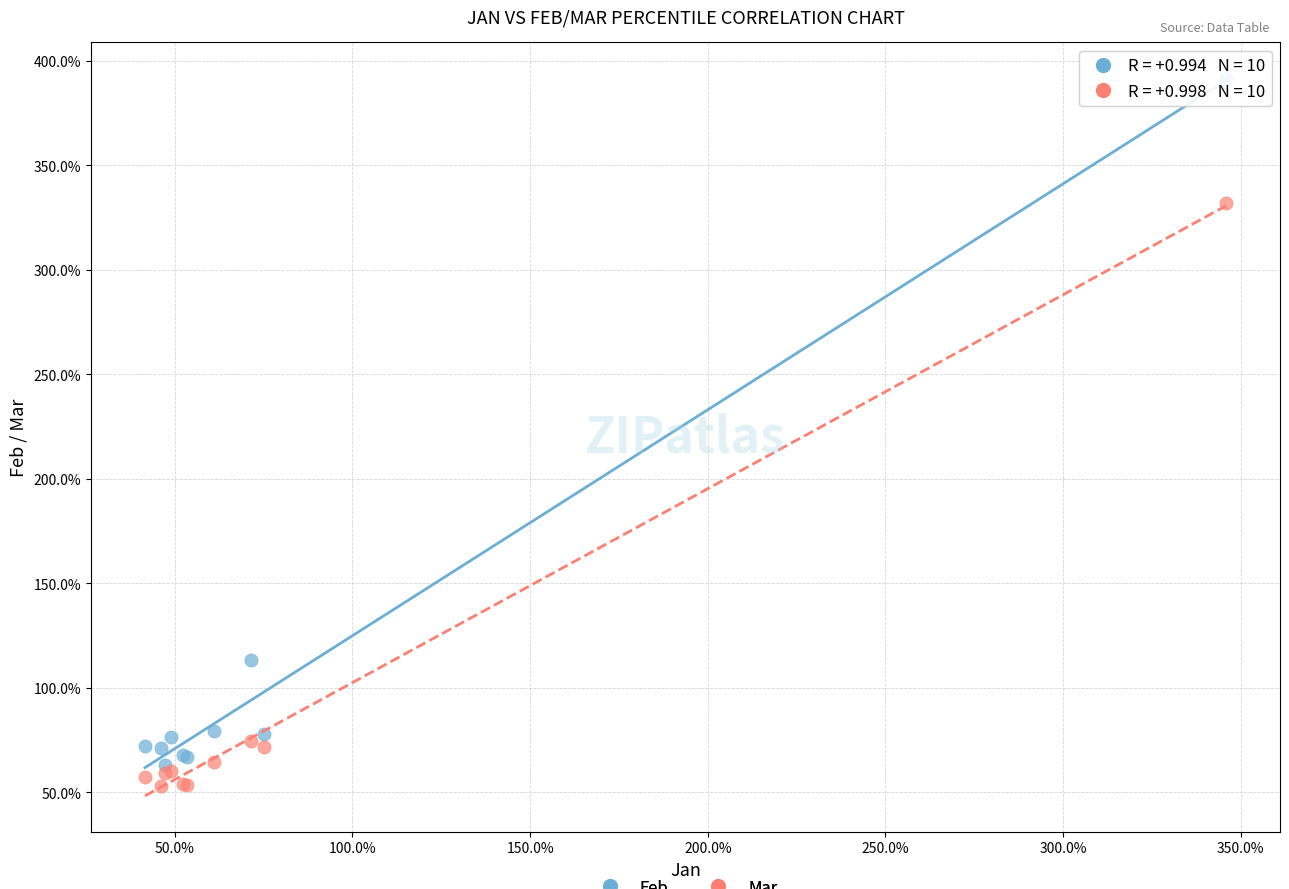

What are all the series names shown in the legend?

Feb, Mar